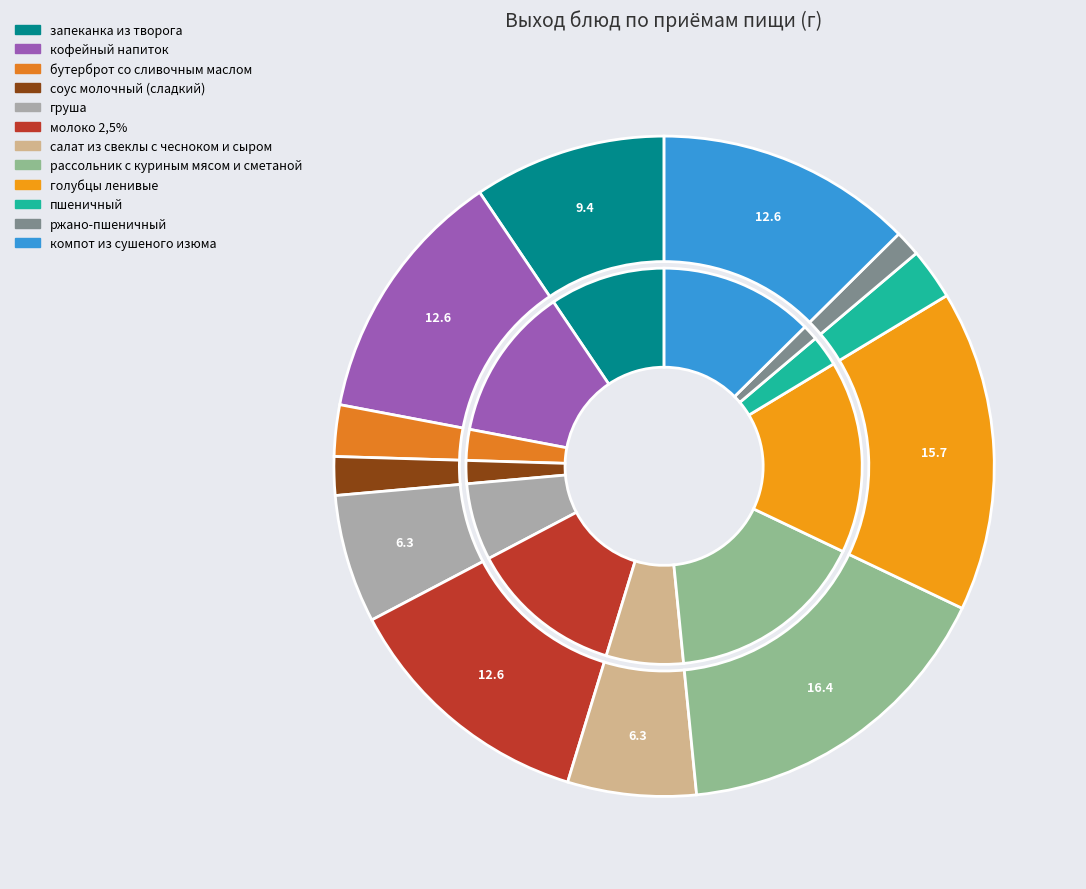

How many slices are in this pie chart?

12